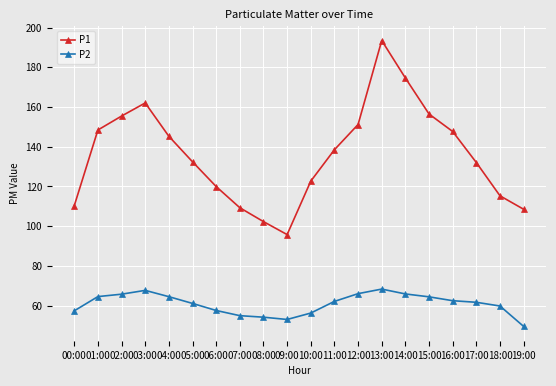

Which series has the widest spread of values?

P1